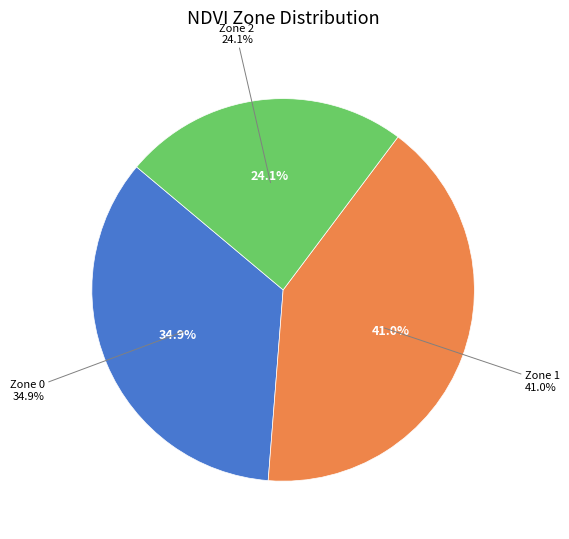

How many segments does this pie chart have?

3